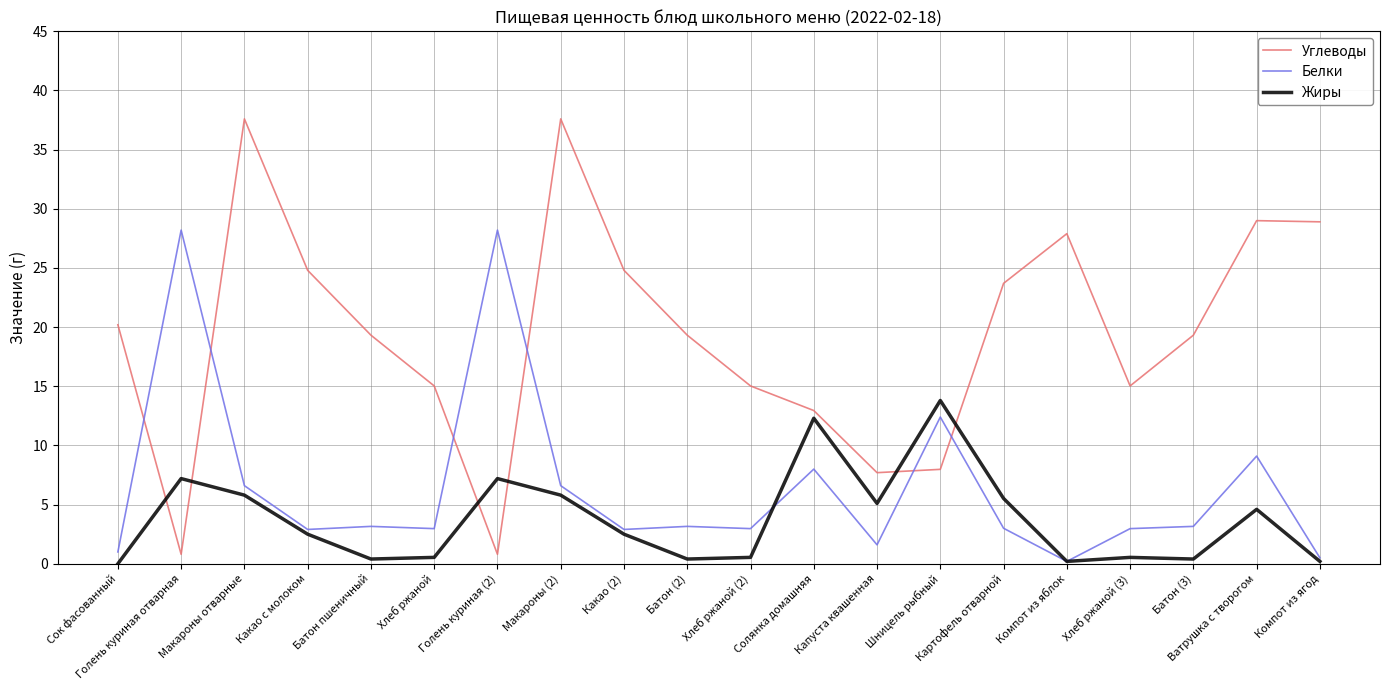

At how many categories does at least one series exceed 17?

14